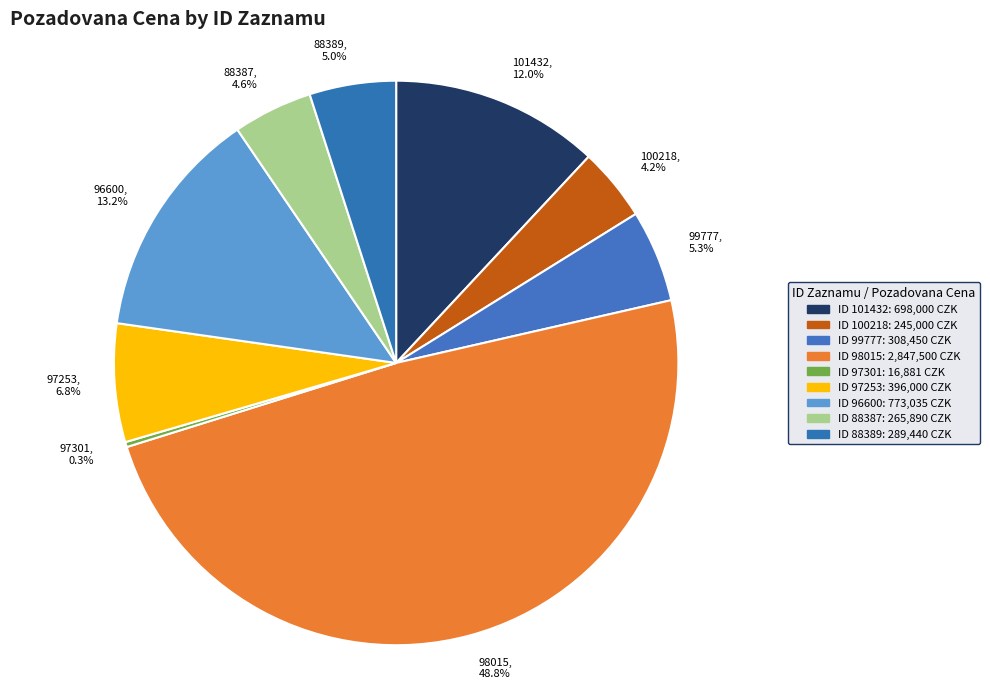

Which has a higher value, 88389 or 101432?

101432